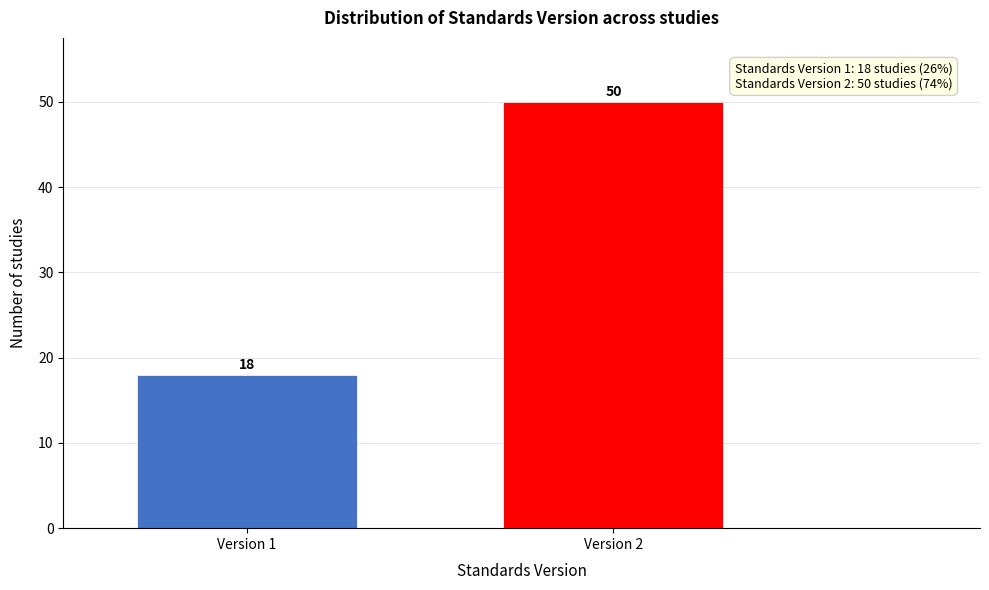

Reading right to left, extract all data points from this chart.

50	18